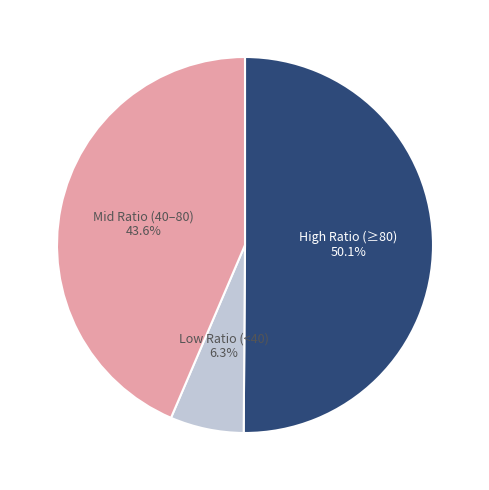

Which category has the smallest portion of the pie?

Low Ratio (<40) 6.3%